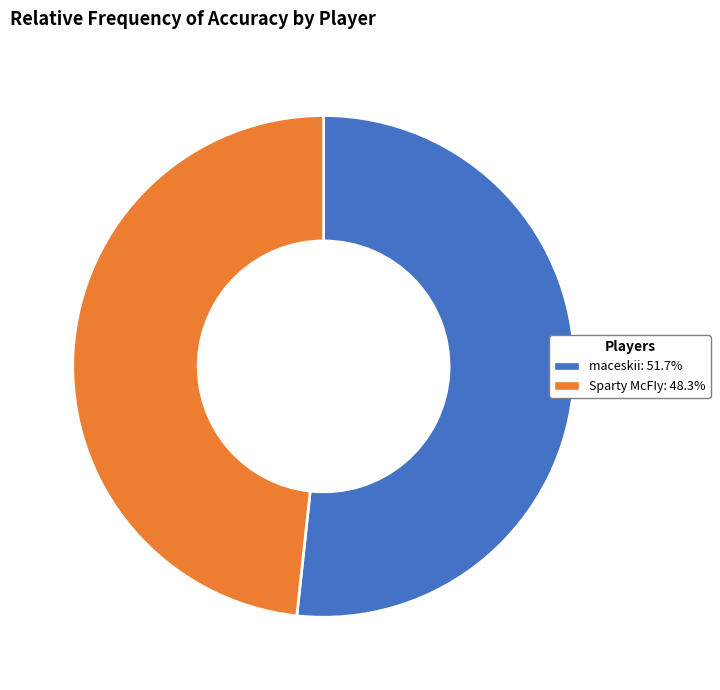

Which category has the biggest portion of the pie?

maceskii